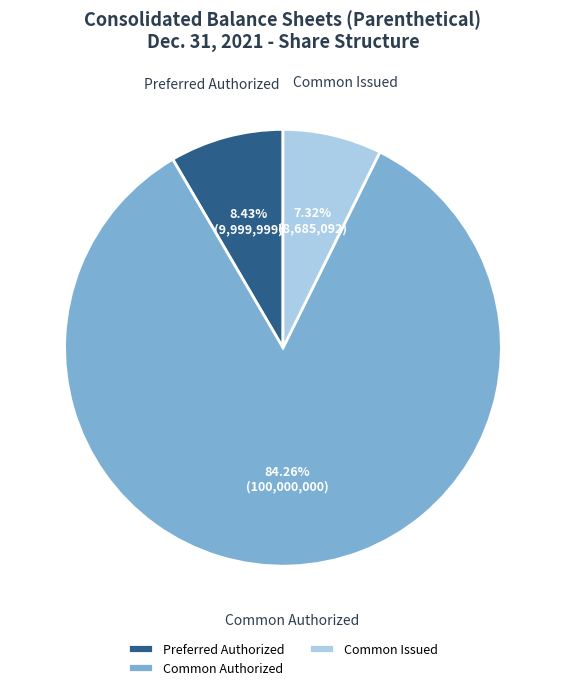

Do Common Authorized and Common Issued together represent more than half of the pie?

Yes